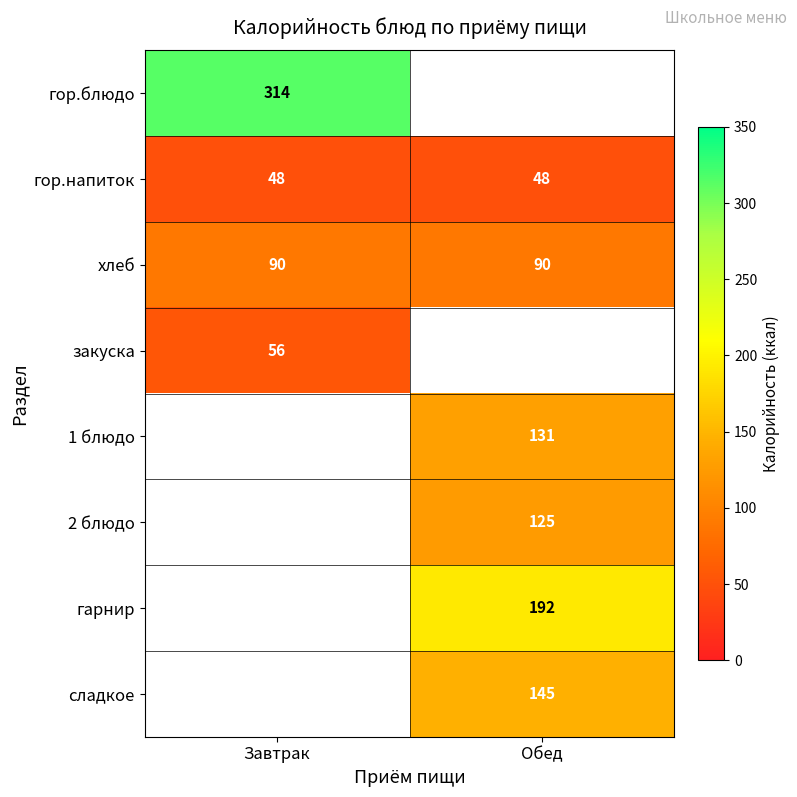

What is the approximate value of гор.напиток at Обед?

48